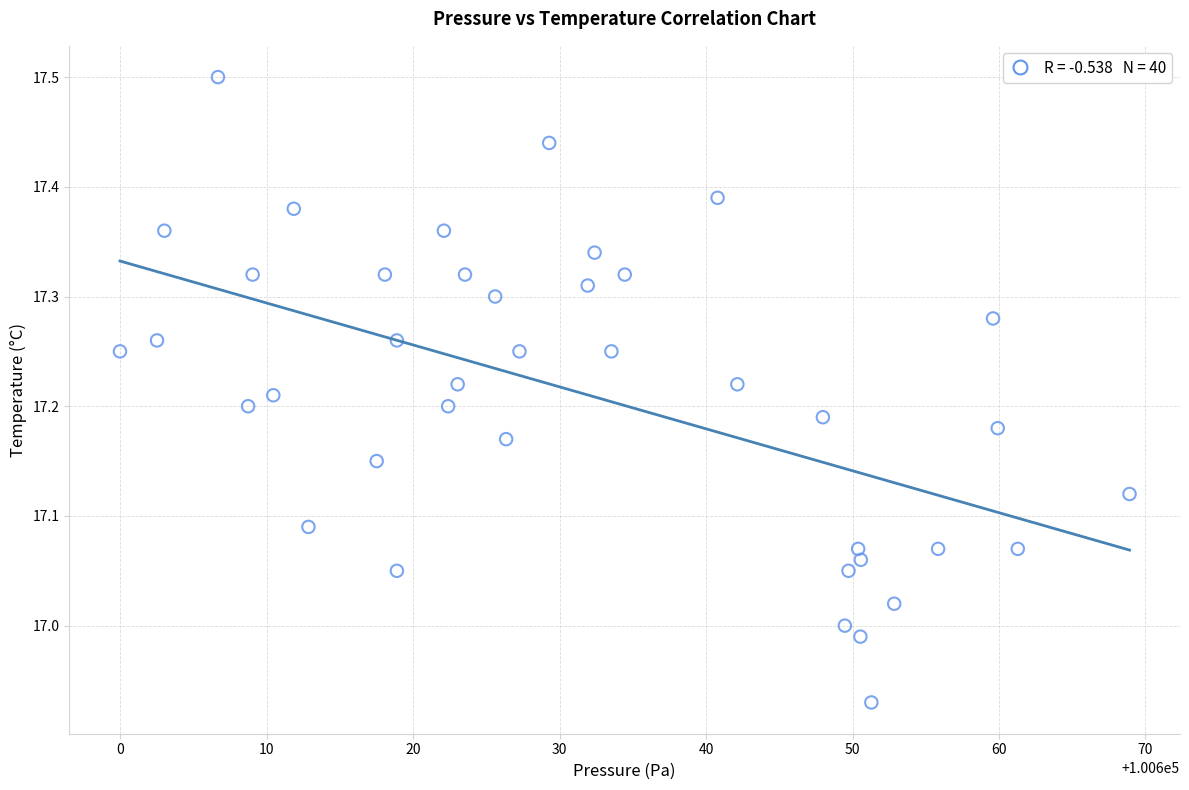

What is the range of Y values (max minus min)?

0.6